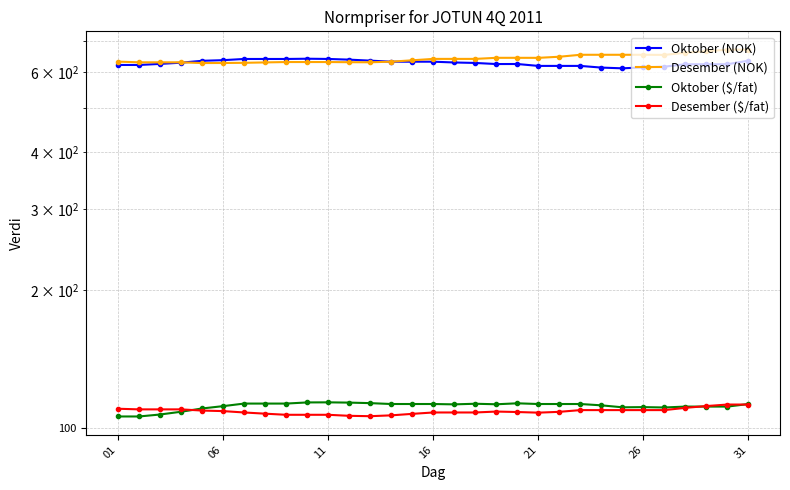

At which category is the sum across all series the highest?

31